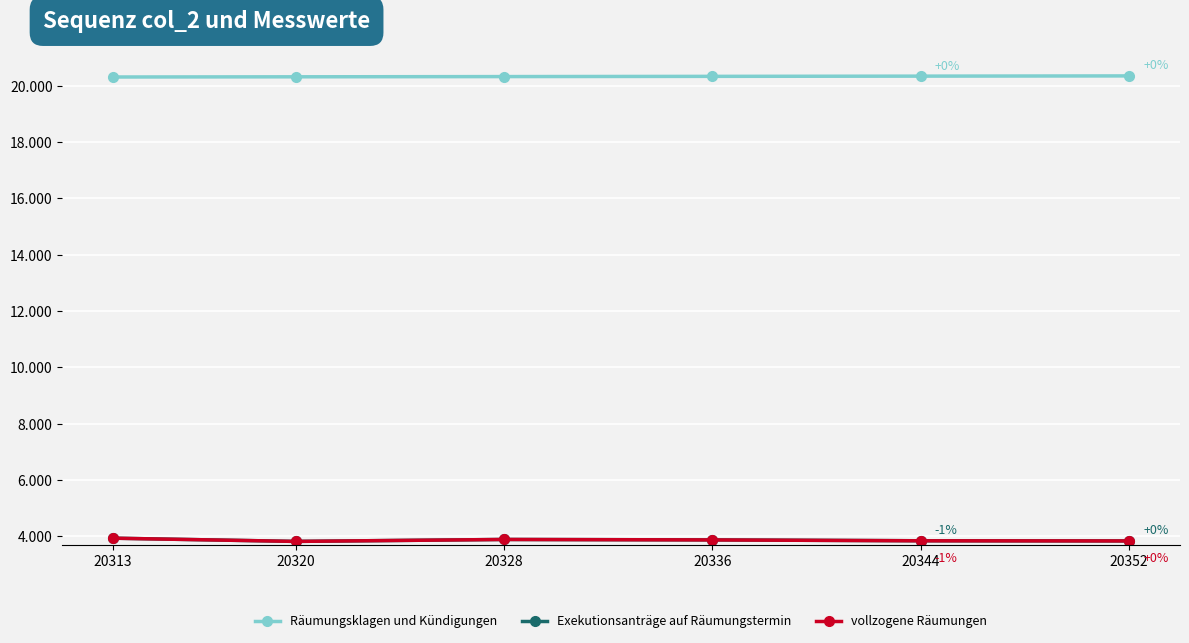

Reading left to right, what are all the values shown in this chart?

Räumungsklagen und Kündigungen: 20313	20320	20328	20336	20344	20352
Exekutionsanträge auf Räumungstermin: 3932	3817	3886	3871	3840	3834
vollzogene Räumungen: 3931	3817	3886	3870	3839	3834